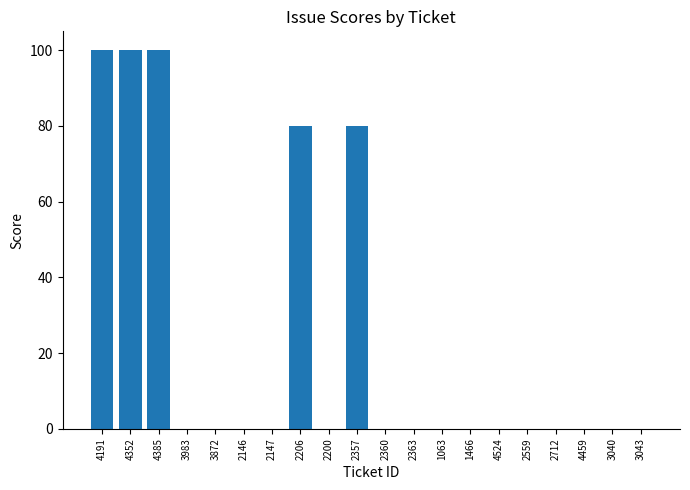

What is the sum of the values at 4352 and 3040?

100